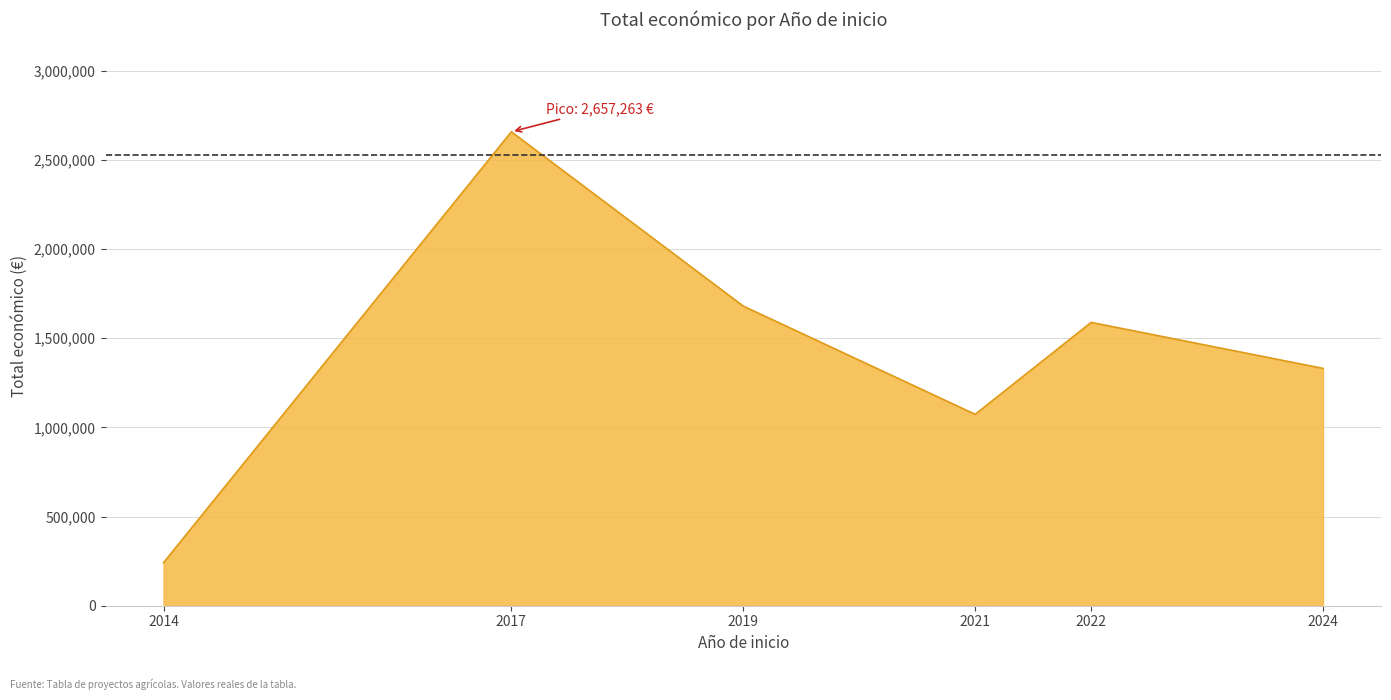

The chart shows a value of 787517 at 2019. True or false?

False